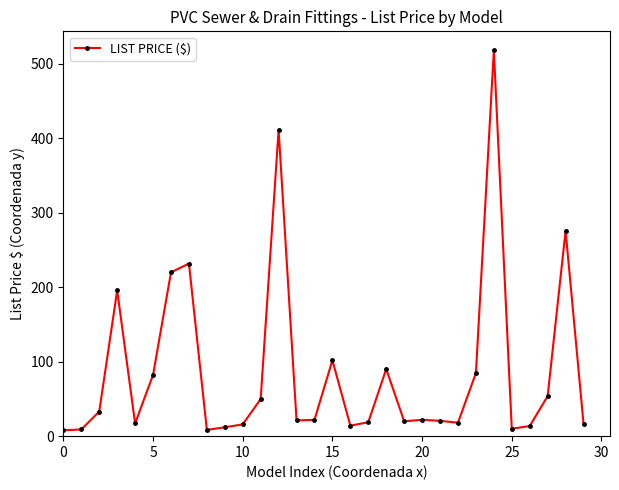

What is the value of the 14th point from the left?

21.1